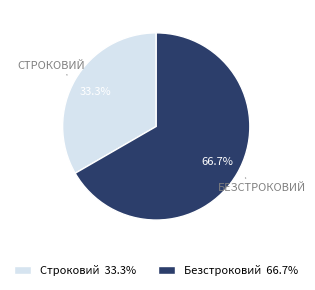

What percentage is the Безстроковий slice, to the nearest percent?

67%